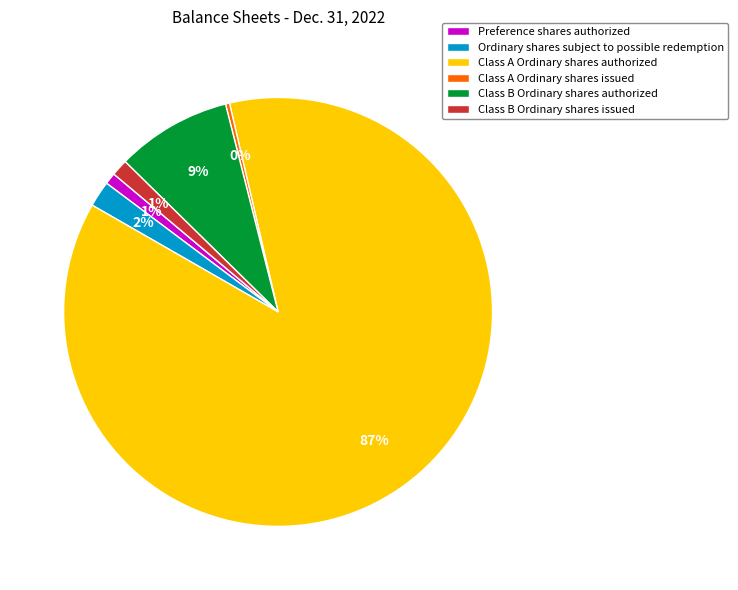

Is the sum of Preference shares authorized and Class B Ordinary shares issued greater than half?

No